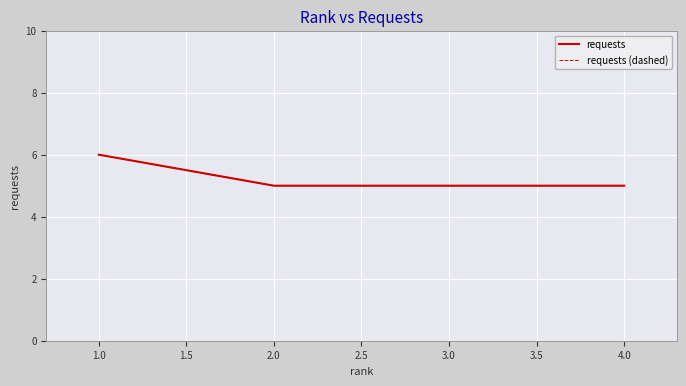

What value does the requests (dashed) series have at 2.0?

5